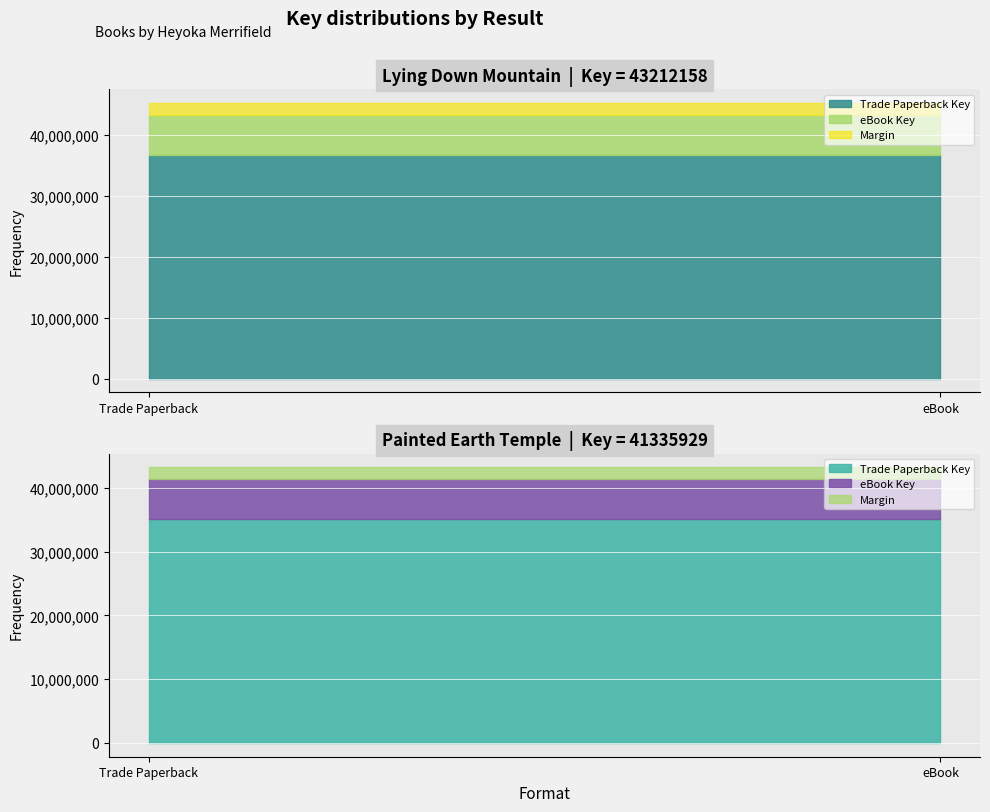

Is the value of Painted Earth Temple (eBook) at Result 1 greater than the value of Lying Down Mountain (Trade Paperback) at Result 1?

No